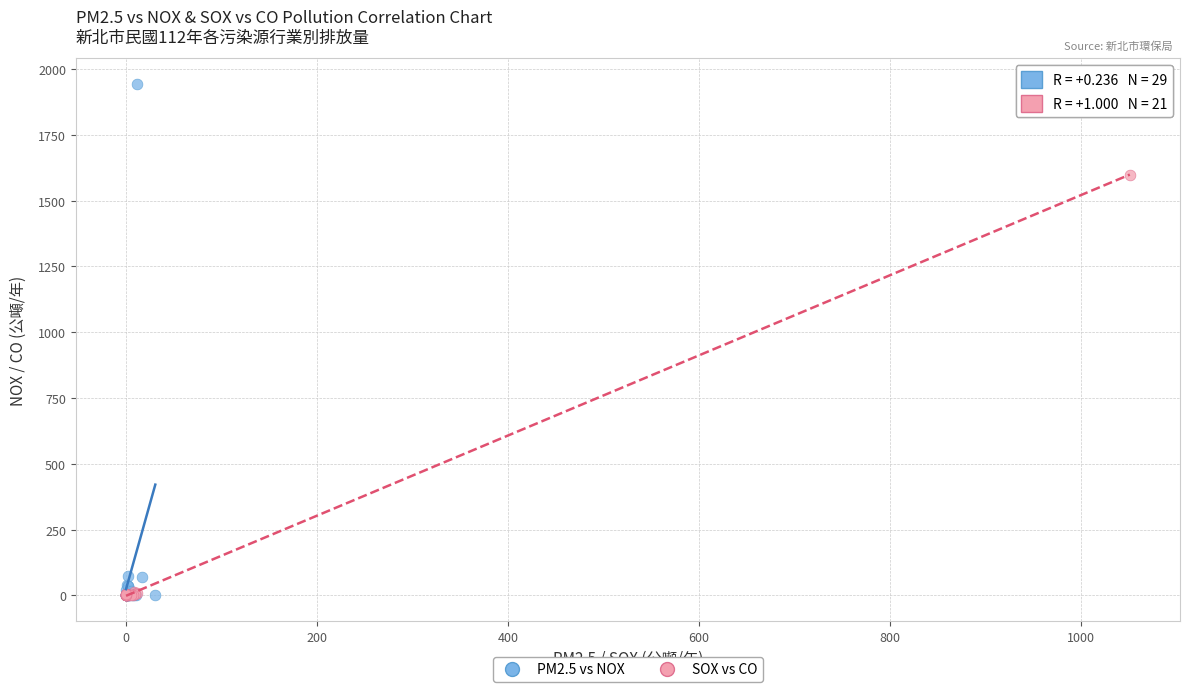

Which series has the largest Y range (max minus min)?

PM2.5 vs NOX